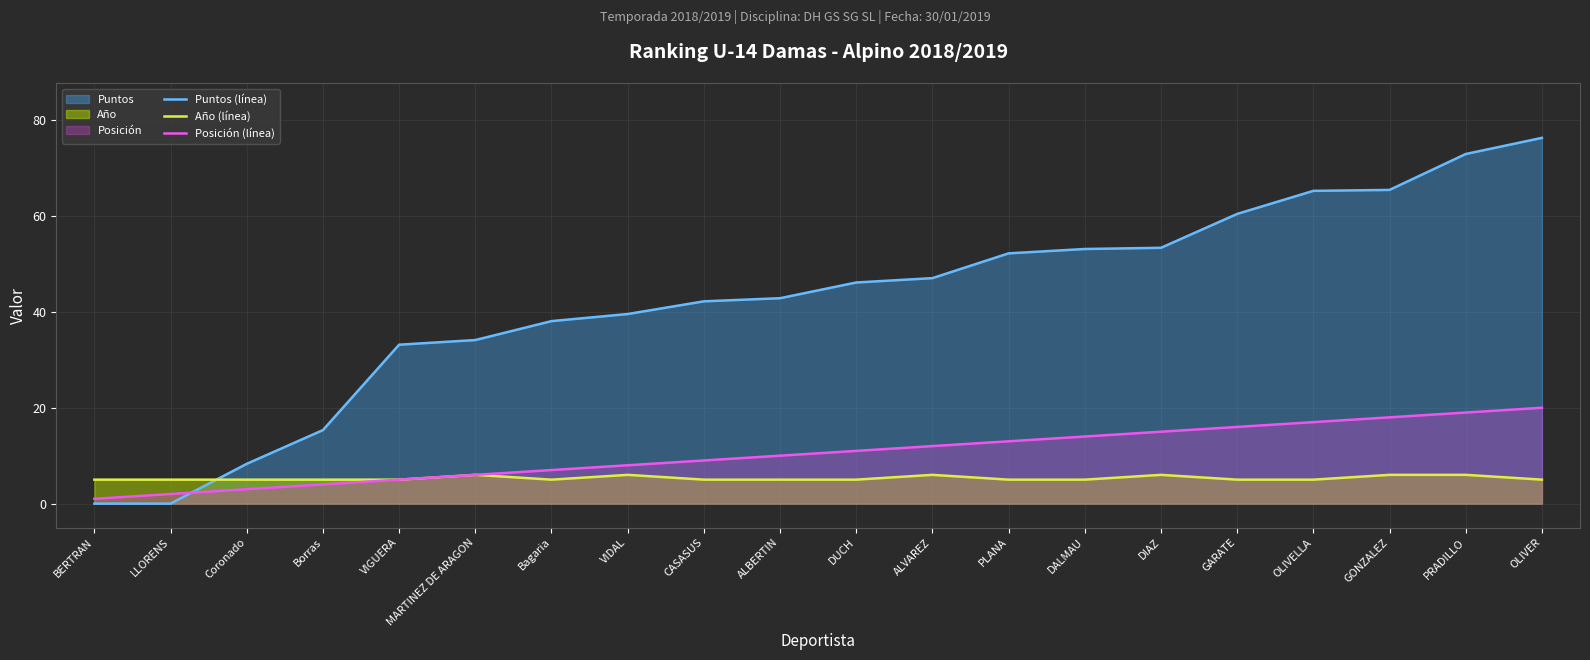

Which has a higher value, GONZALEZ or OLIVER?

OLIVER